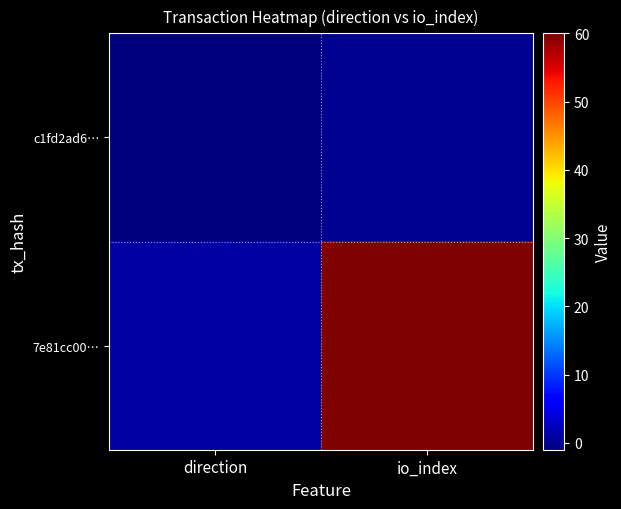

Rank the series at io_index from lowest to highest value.

c1fd2ad6…, 7e81cc00…